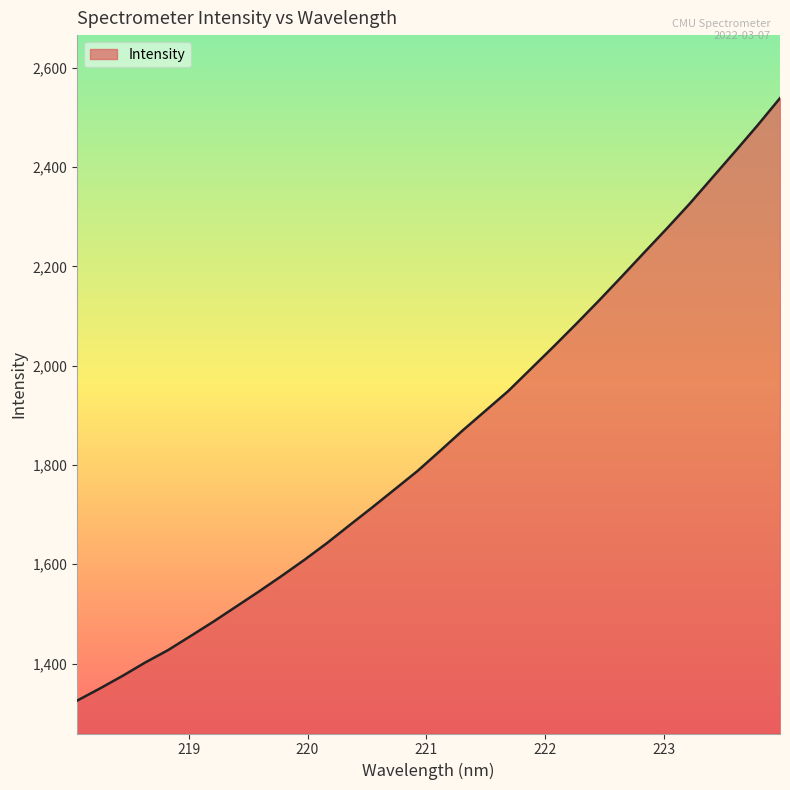

What is the difference between the maximum and minimum values?

1213.7